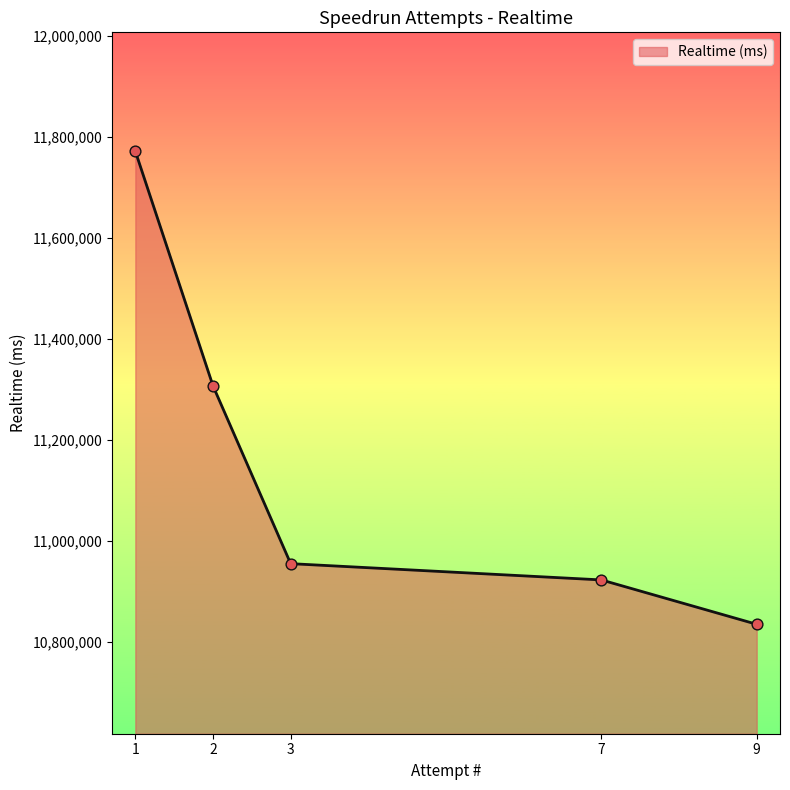

What is the change in value from 3 to 9?

-120072